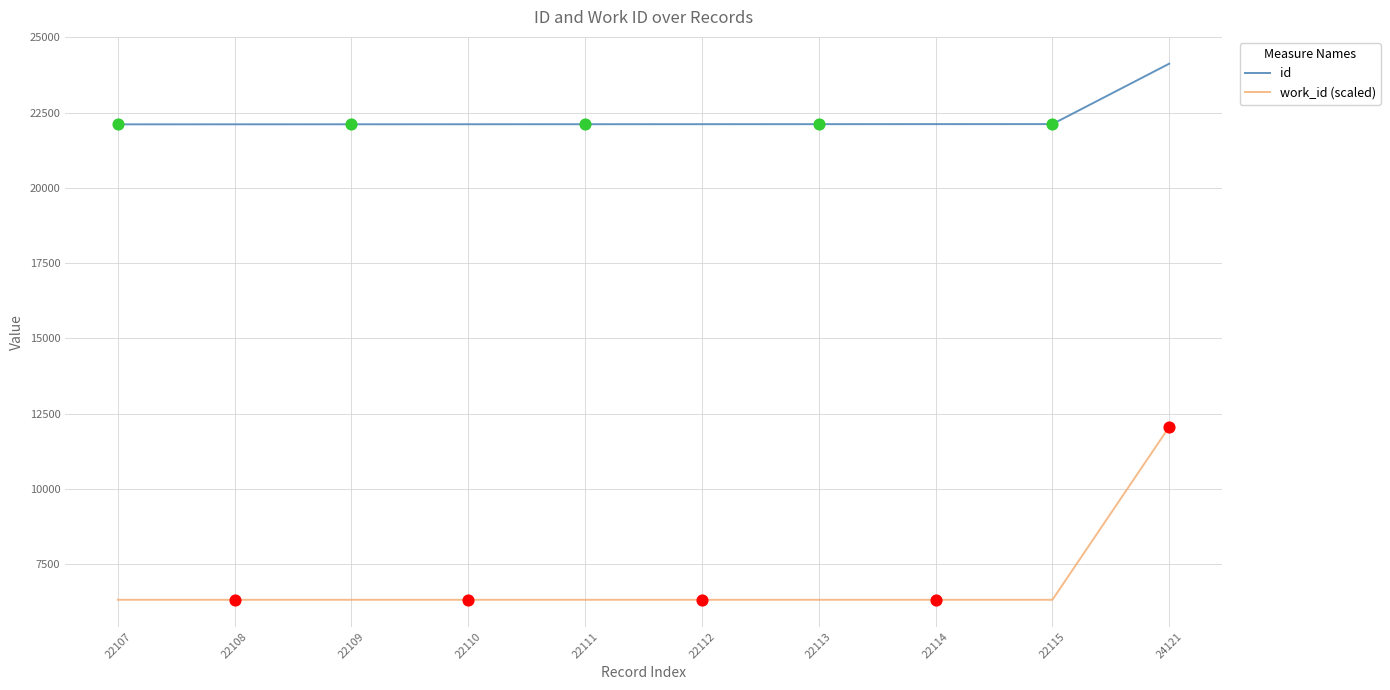

What are all the series names shown in the legend?

id, work_id (scaled)